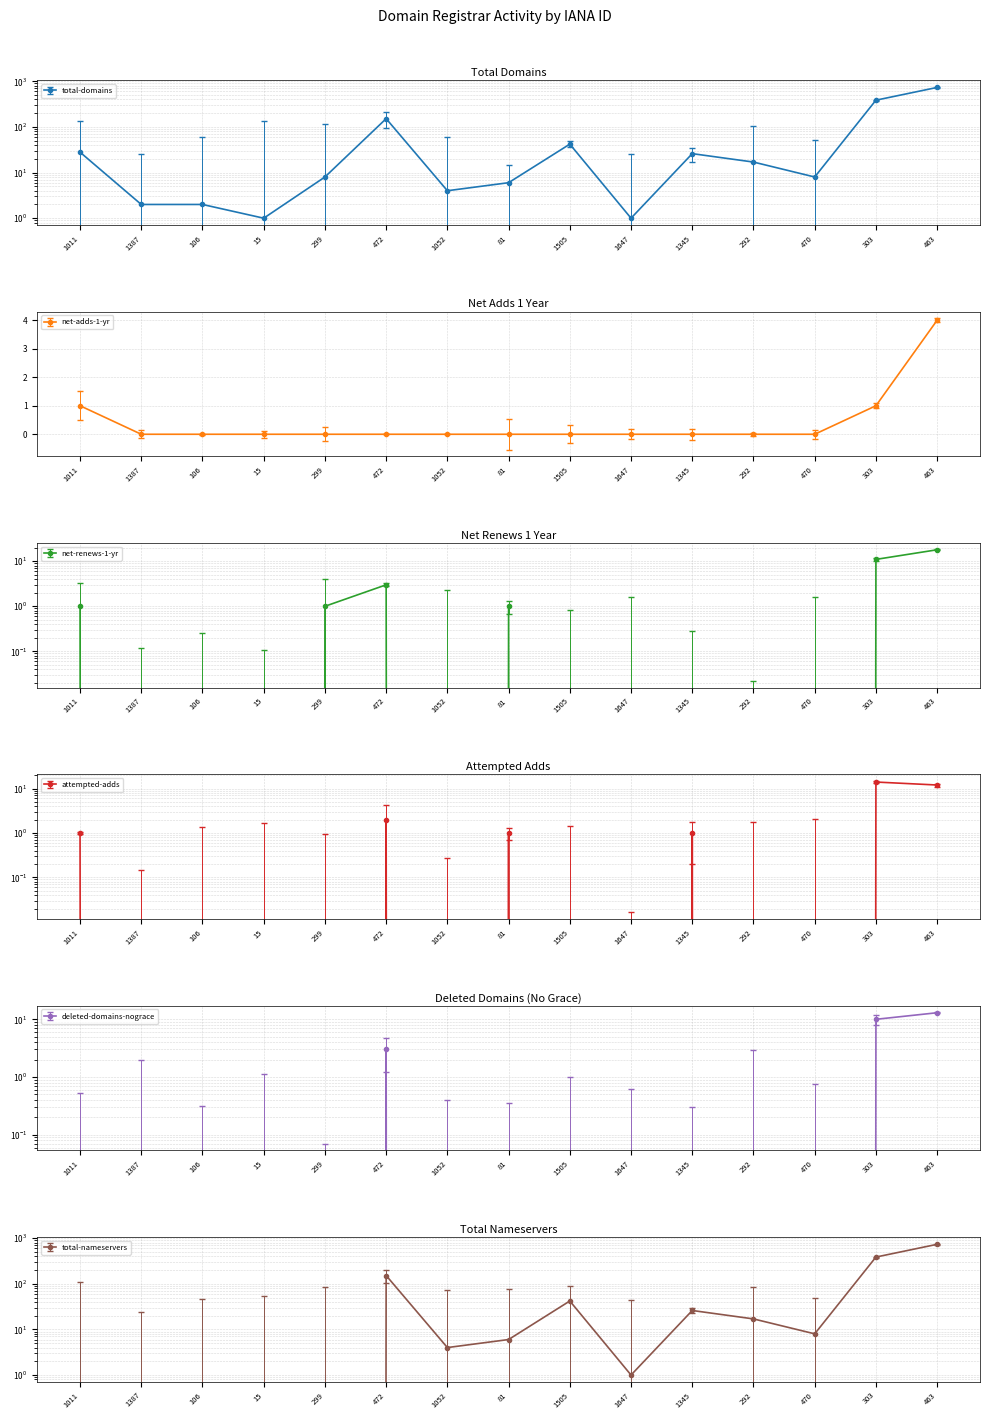

How many lines are shown in the chart?

6